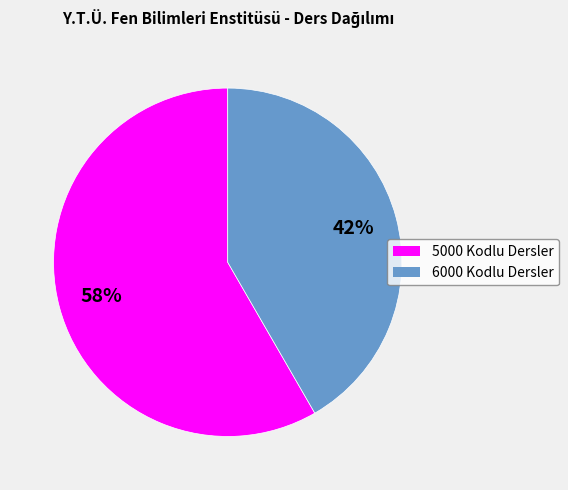

Combined, do 6000 Kodlu Dersler and 5000 Kodlu Dersler account for over 50%?

Yes